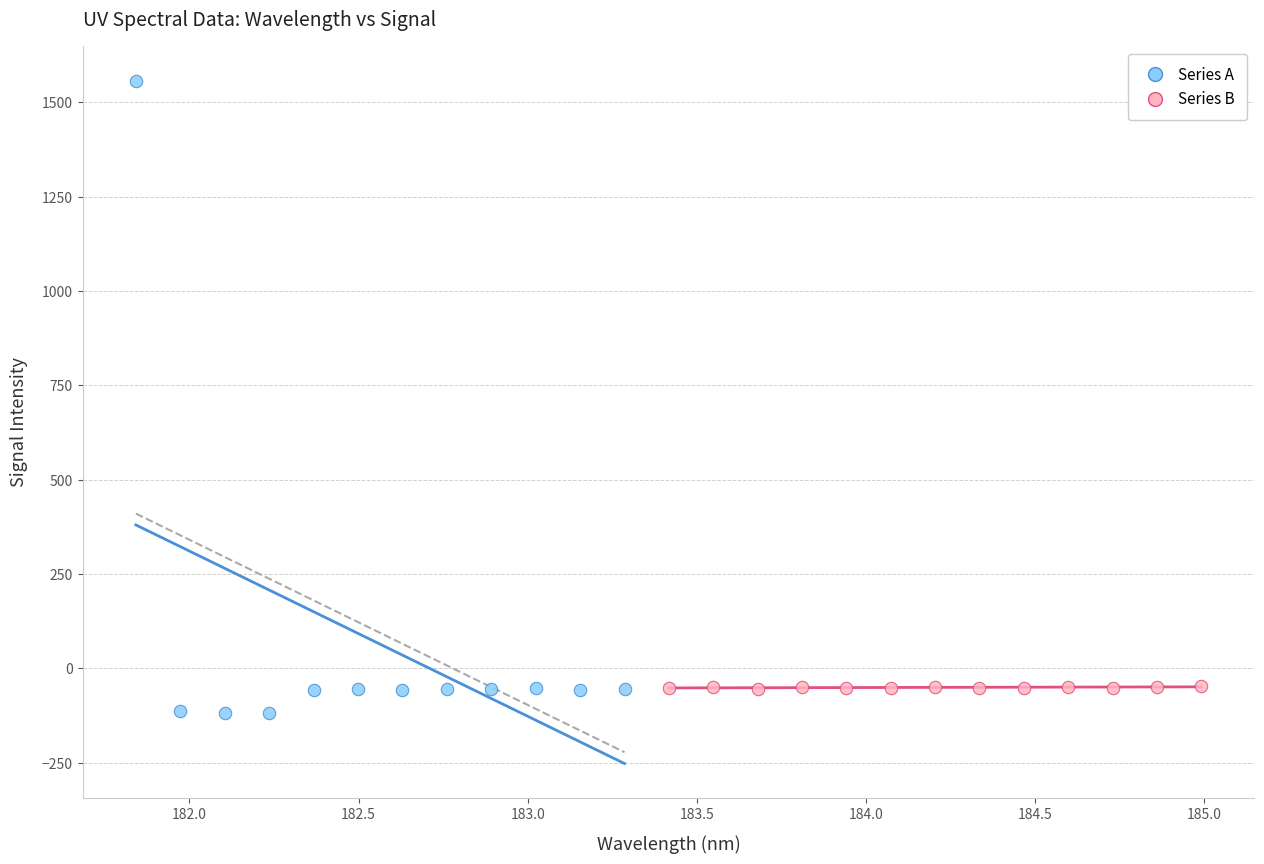

Which series has the widest spread of Y values?

Series A